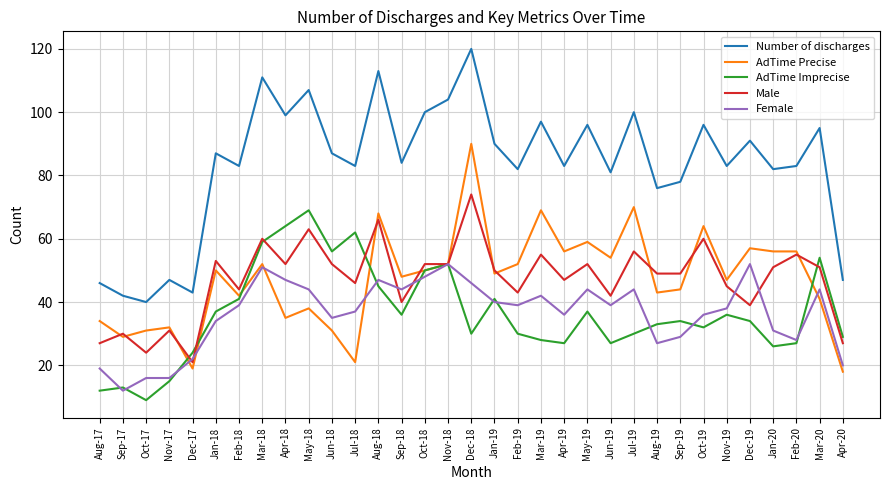

Which category has the highest value across all series?

Dec-18